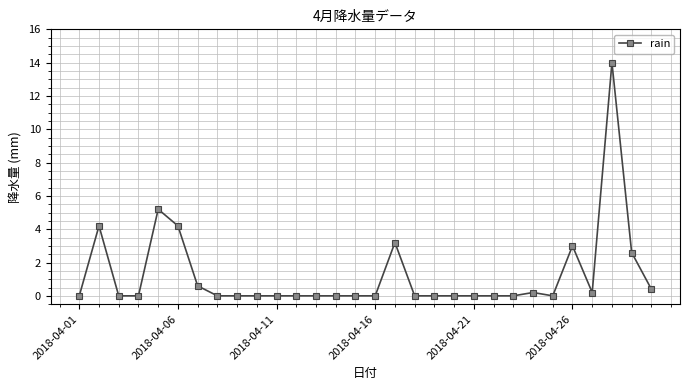

What is the difference between the maximum and minimum values?

14.0